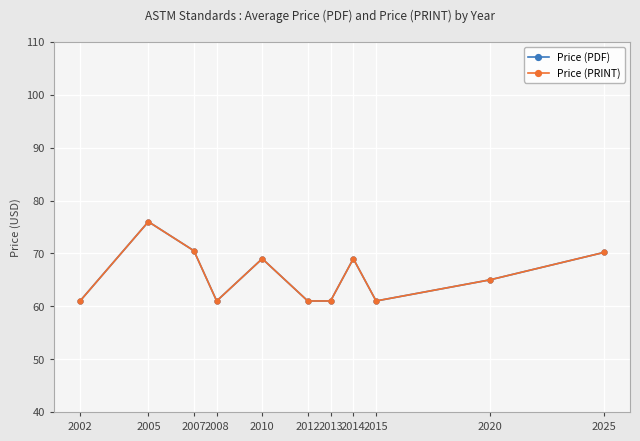

Which series has the widest spread of values?

Price (PDF)